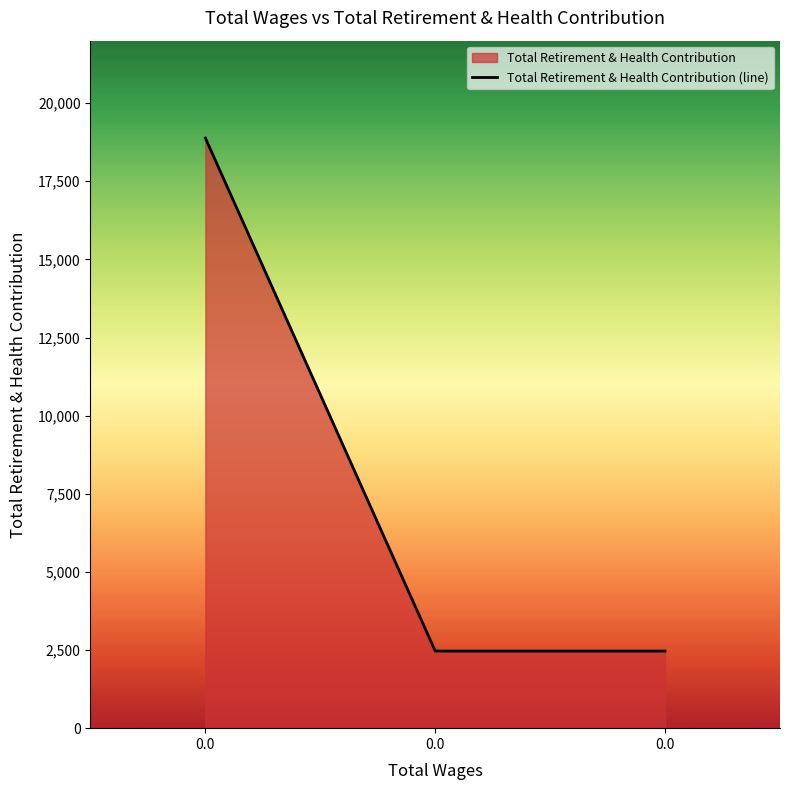

What is the ratio of the value at 0.0 to the value at 0.0?

1.0